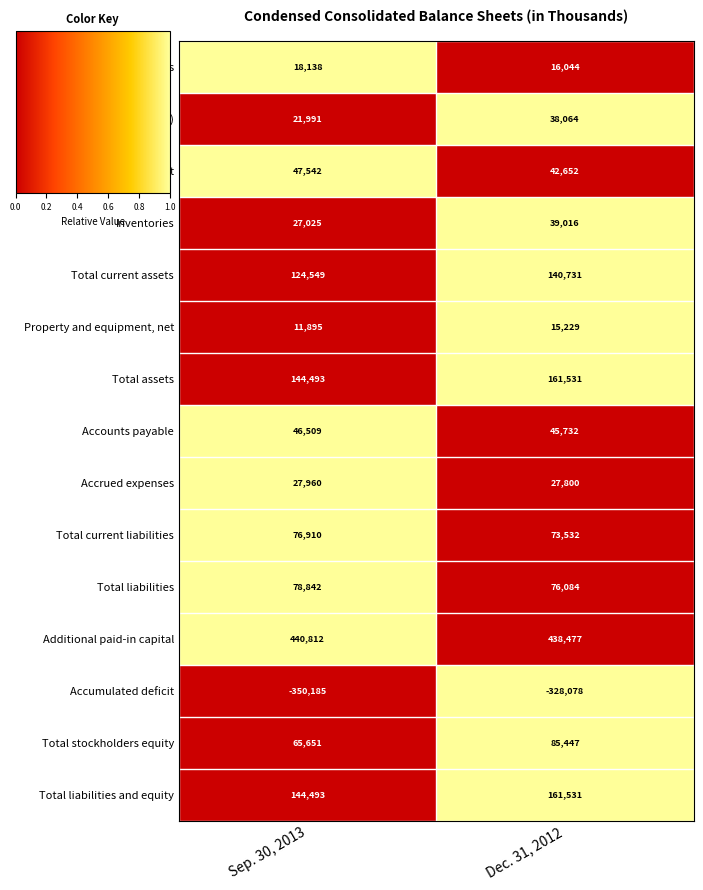

What is the difference between the maximum and minimum values in the Accounts payable series?

777